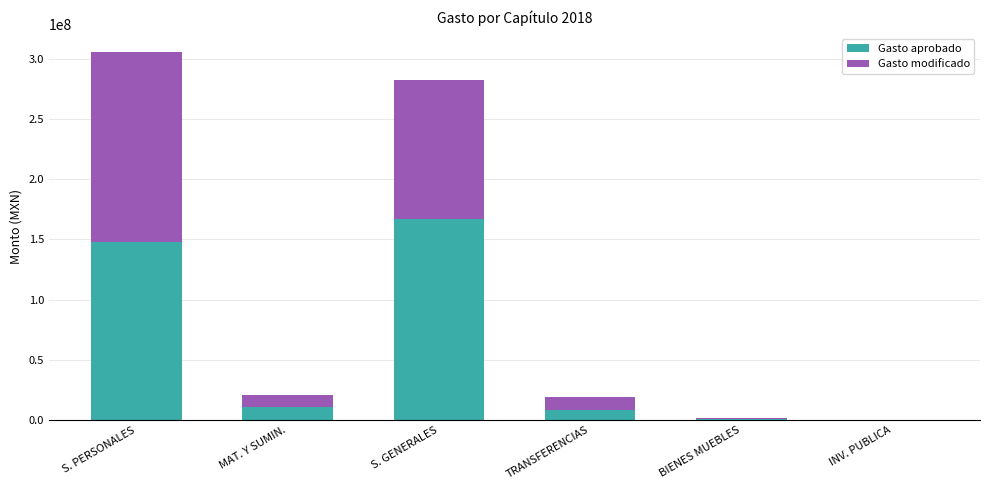

What is the maximum value for Gasto aprobado?

166465609.9